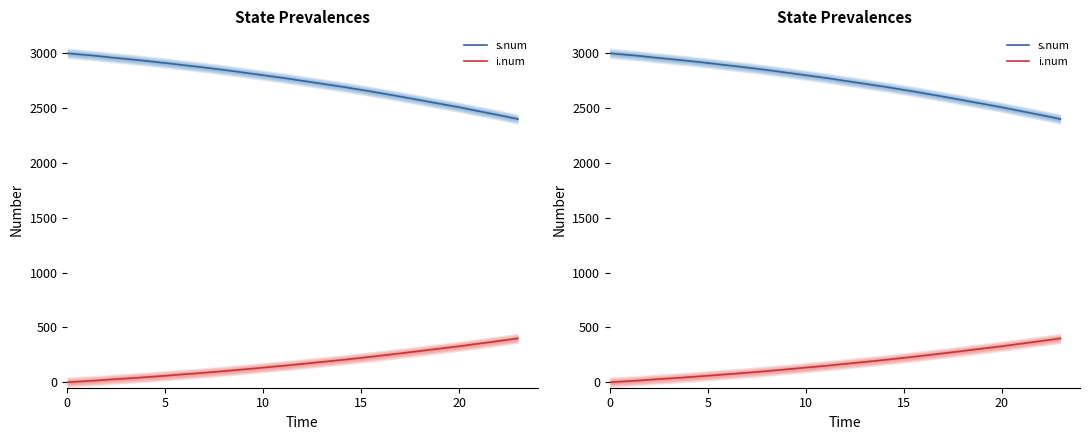

What is the label of the 23rd point from the left?

22